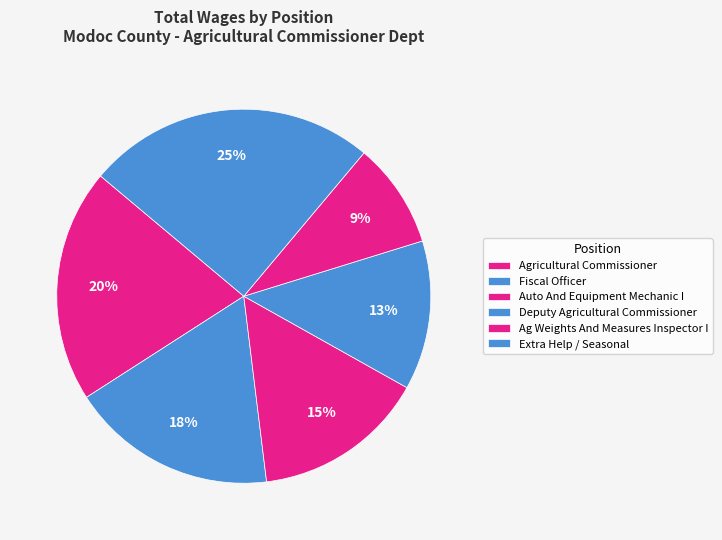

To the nearest percent, what is the difference between the Agricultural Commissioner and Fiscal Officer slice percentages?

2%